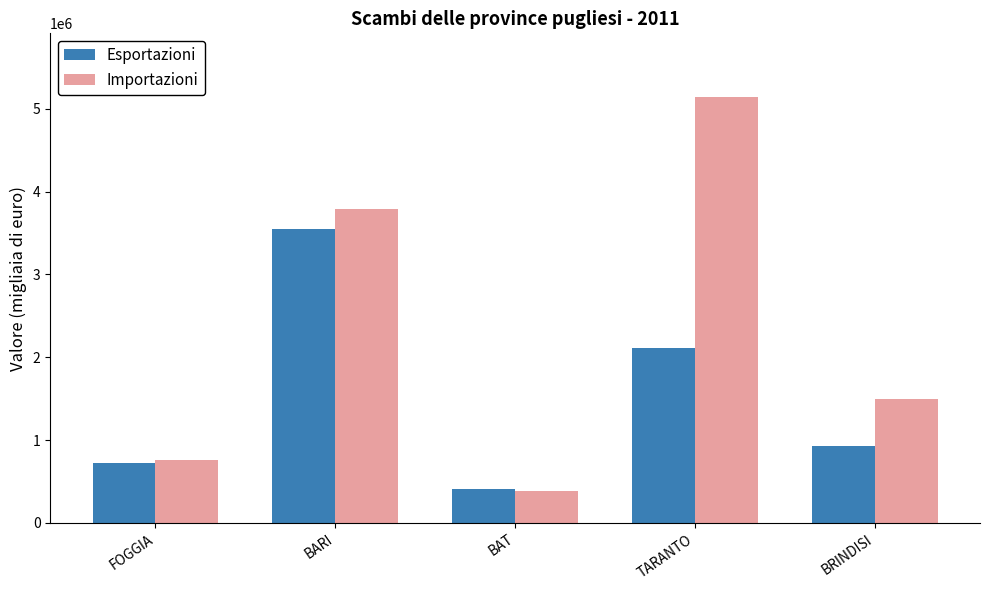

What is the sum of the Esportazioni values at BAT and BRINDISI?

1328777